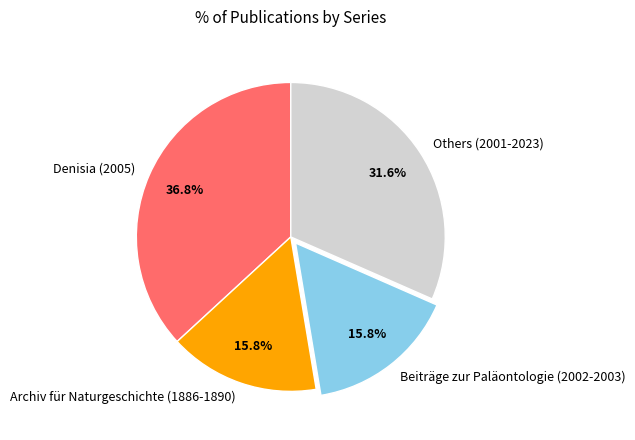

What is the largest slice in the pie chart?

Denisia (2005)